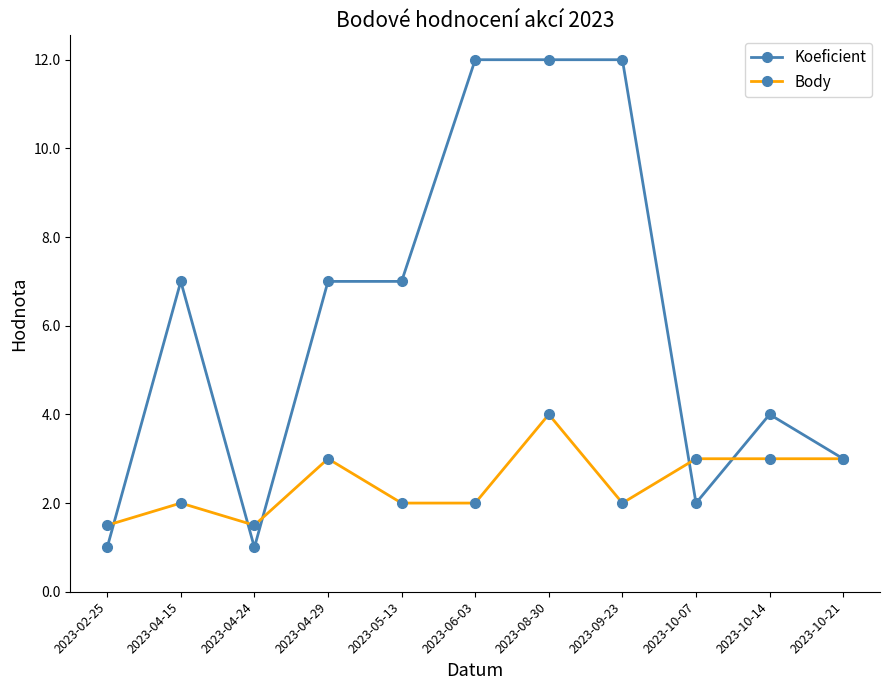

True or false: Body has a value of 4.4 at 2023-04-29.

False